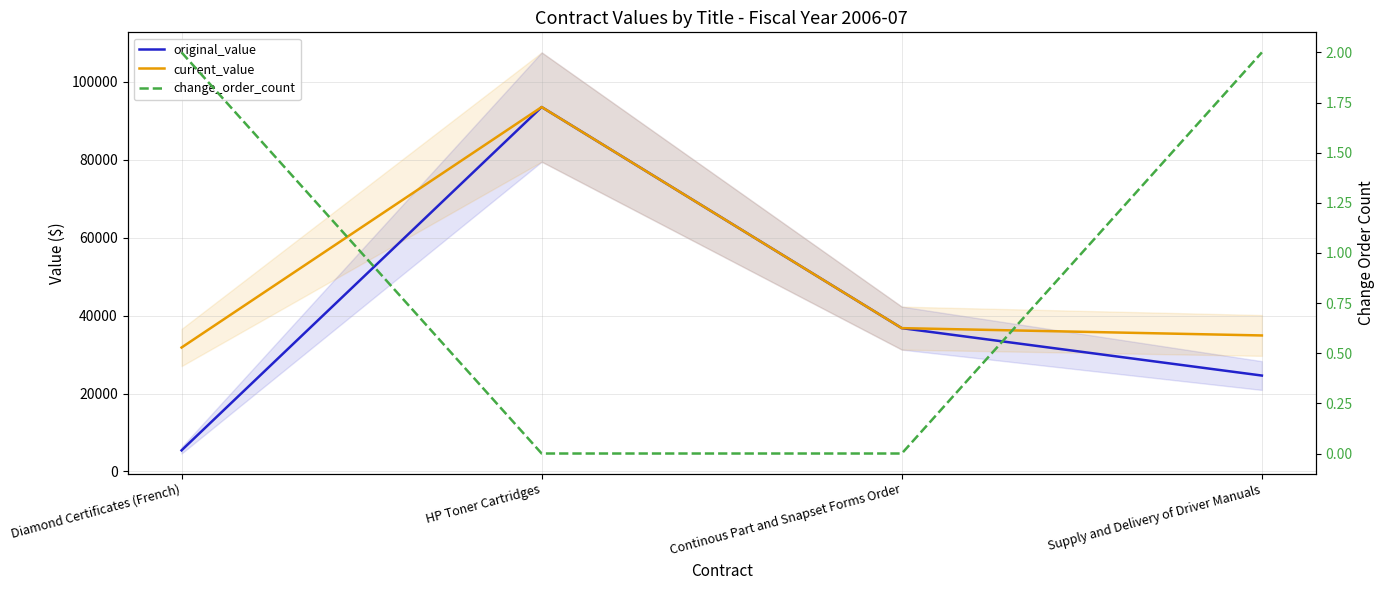

Reading right to left, transcribe all the data shown in this chart.

original_value: 24620.0	36792.0	93546.8	5421.0
current_value: 34913.0	36792.0	93546.8	31817.0
change_order_count: 2.0	0.0	0.0	2.0